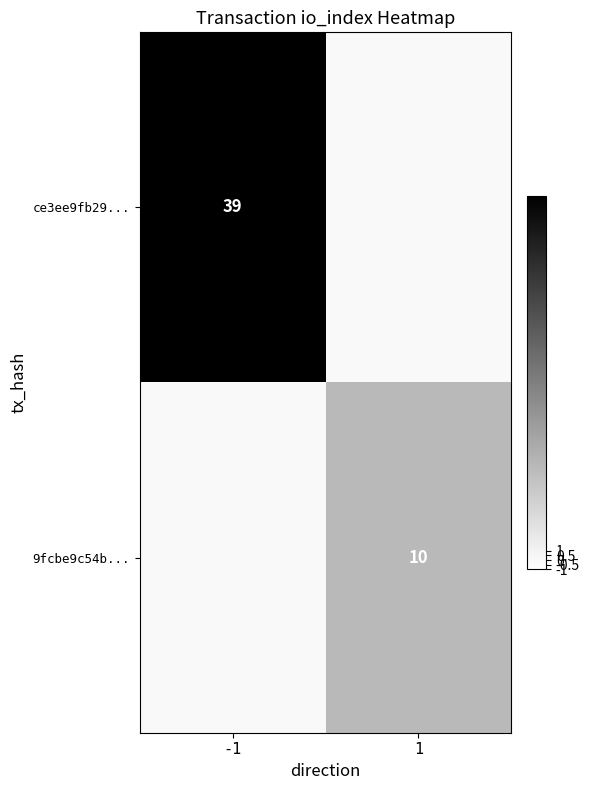

True or false: ce3ee9fb29... has a value of 24 at -1.

False